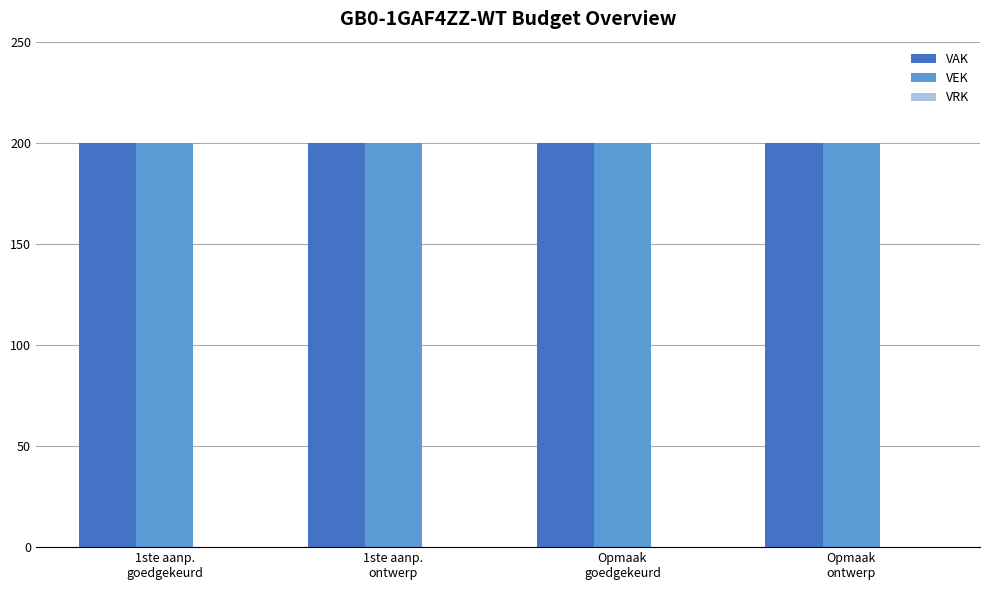

How many groups of bars are there?

4